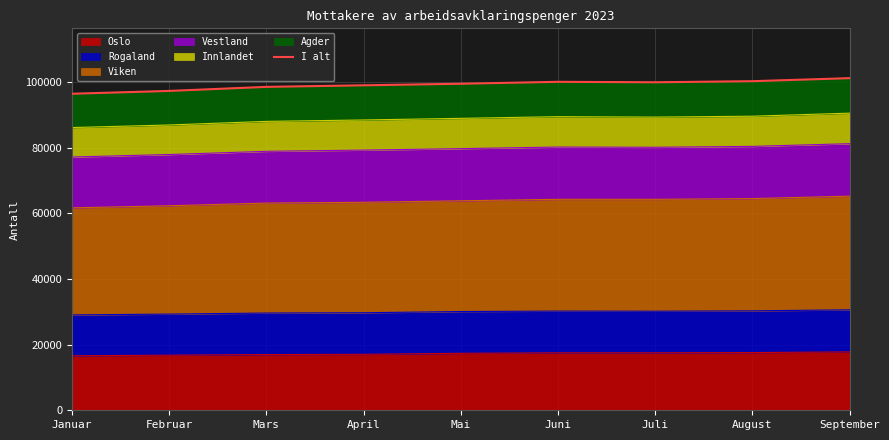

Where is the data nearest to the value 98877?

April